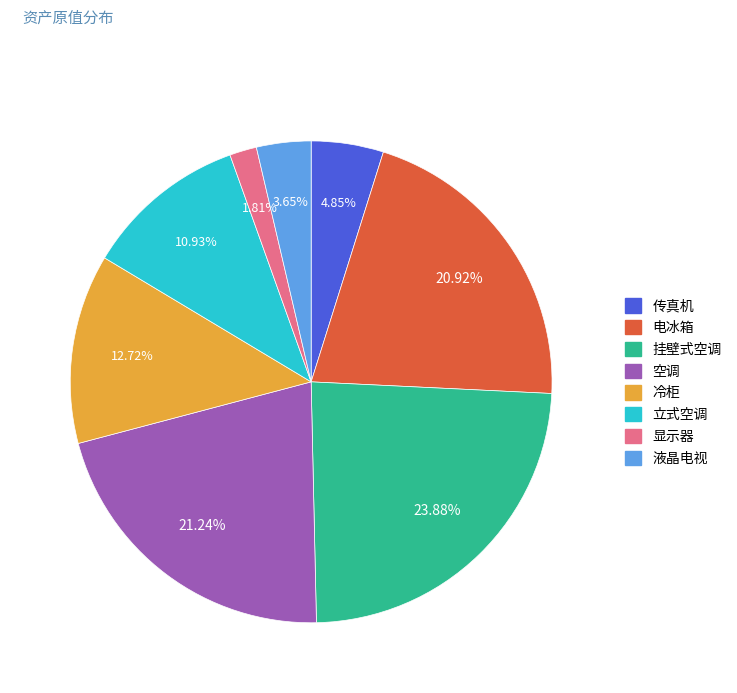

Does 冷柜 account for over 50% of the chart?

No